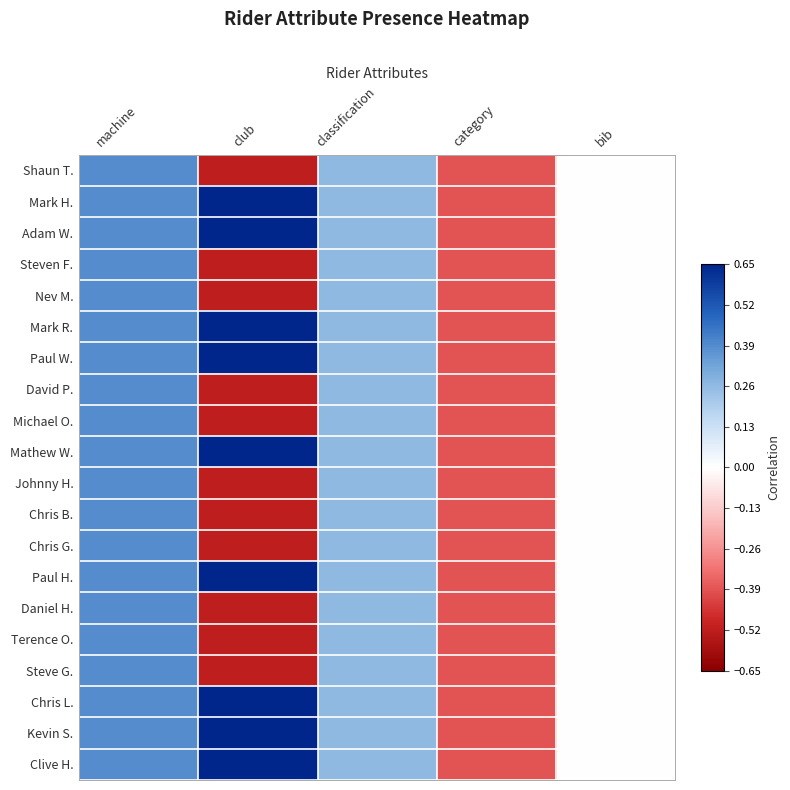

Rank the series by their maximum value, from lowest to highest.

Shaun T., Steven F., Nev M., David P., Michael O., Johnny H., Chris B., Chris G., Daniel H., Terence O., Steve G., Mark H., Adam W., Mark R., Paul W., Mathew W., Paul H., Chris L., Kevin S., Clive H.